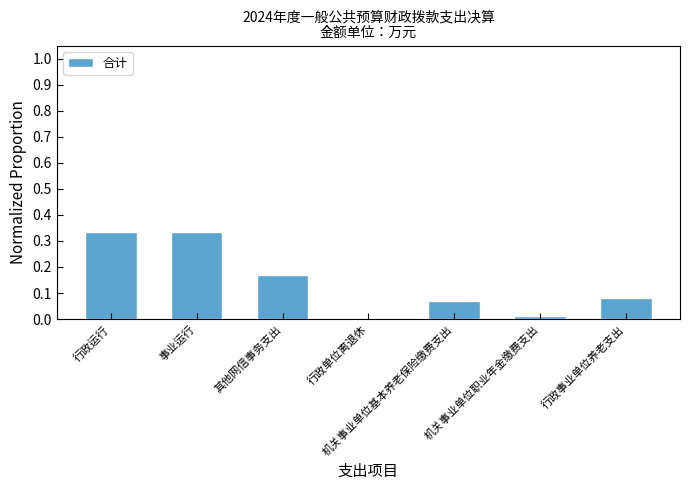

How many series are shown in this chart?

1